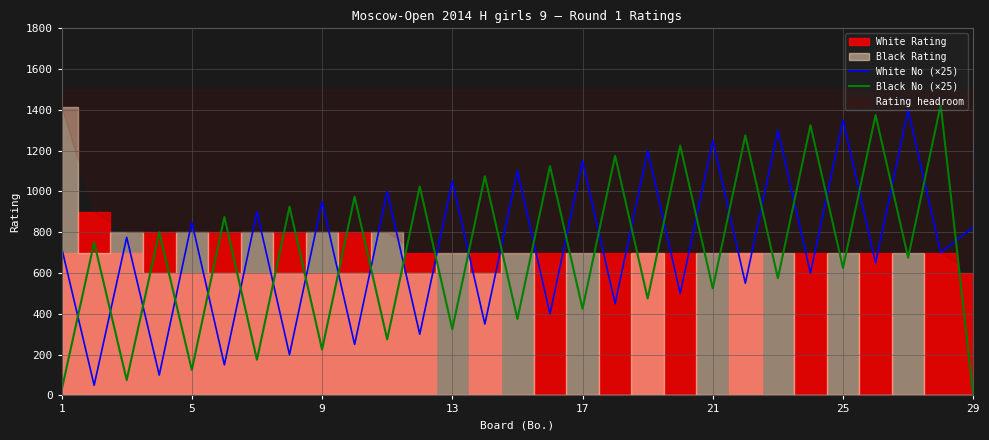

The value of White No (×25) at 1 is 302. True or false?

False